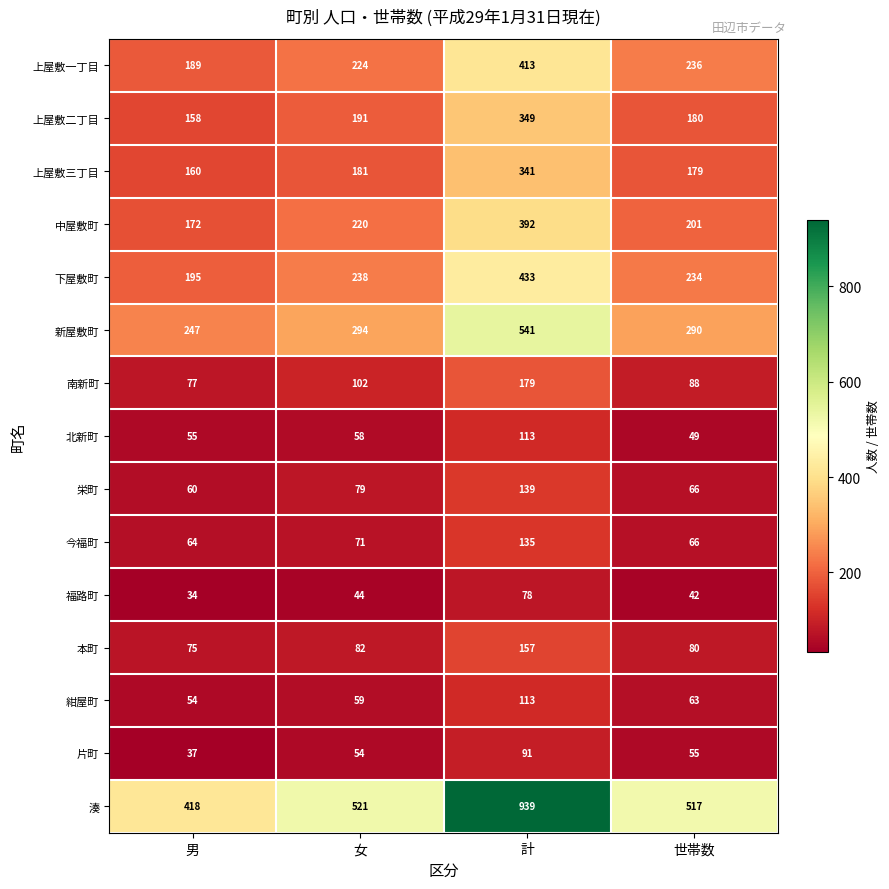

What is the minimum value shown in the chart?

34